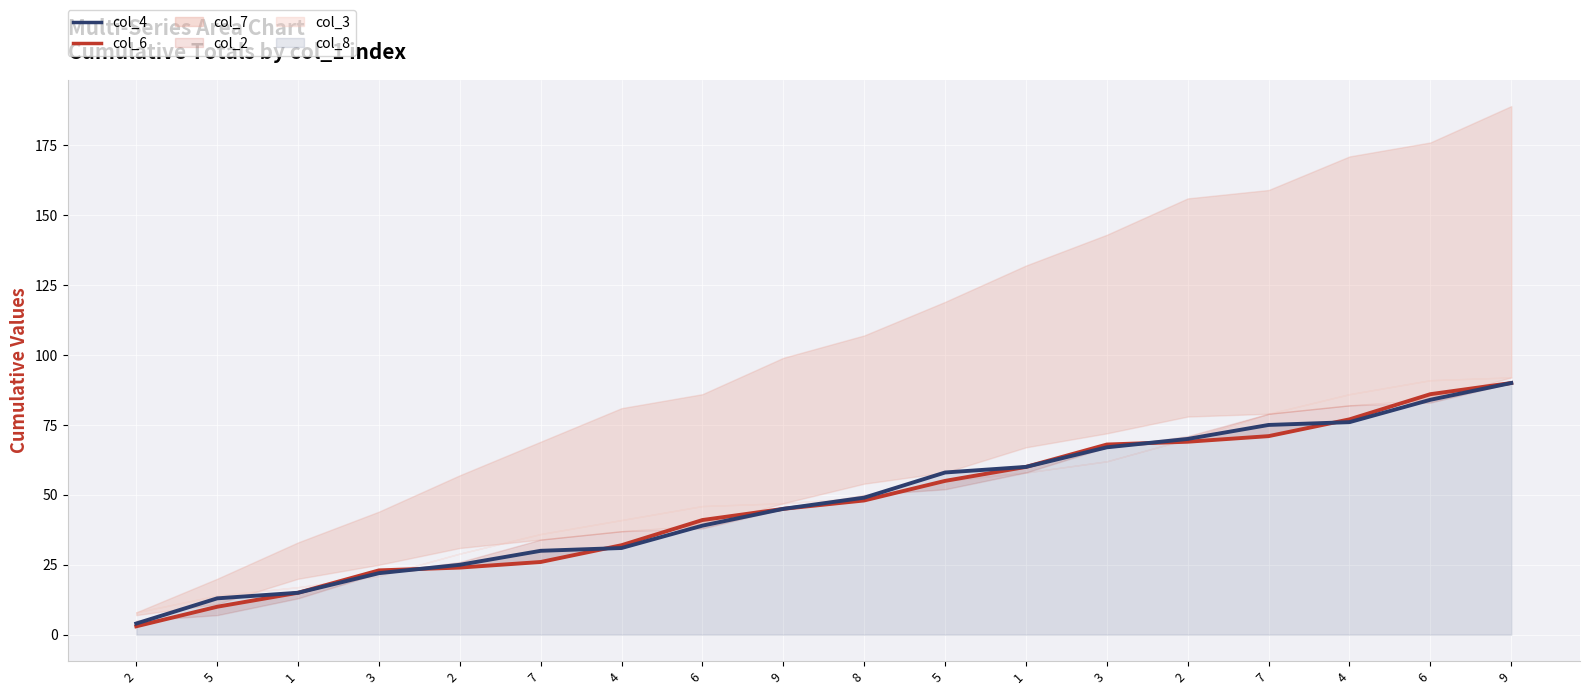

At which label does col_6 reach its minimum?

2